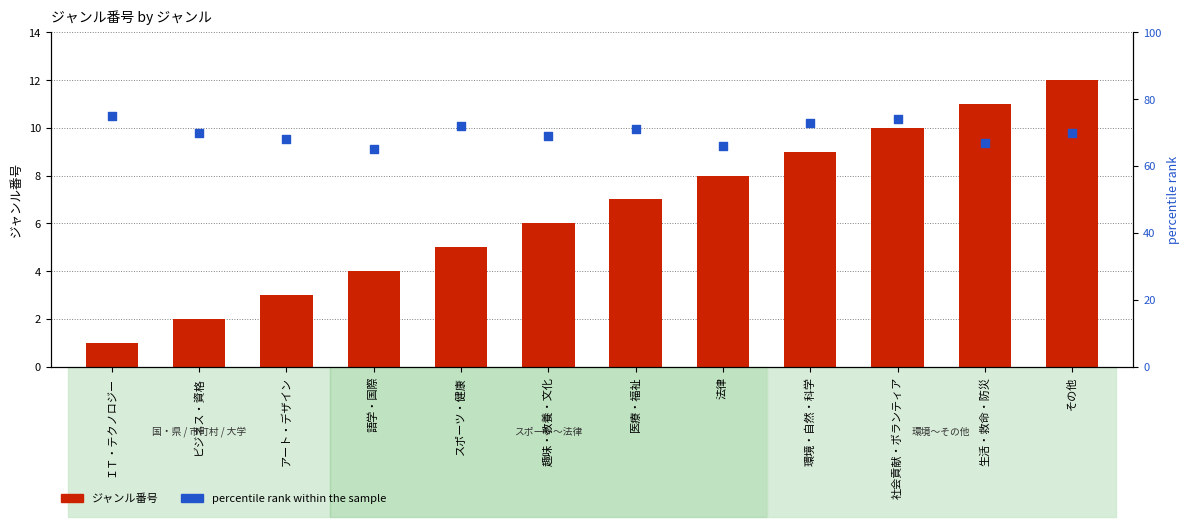

At how many categories does at least one series exceed 5?

12